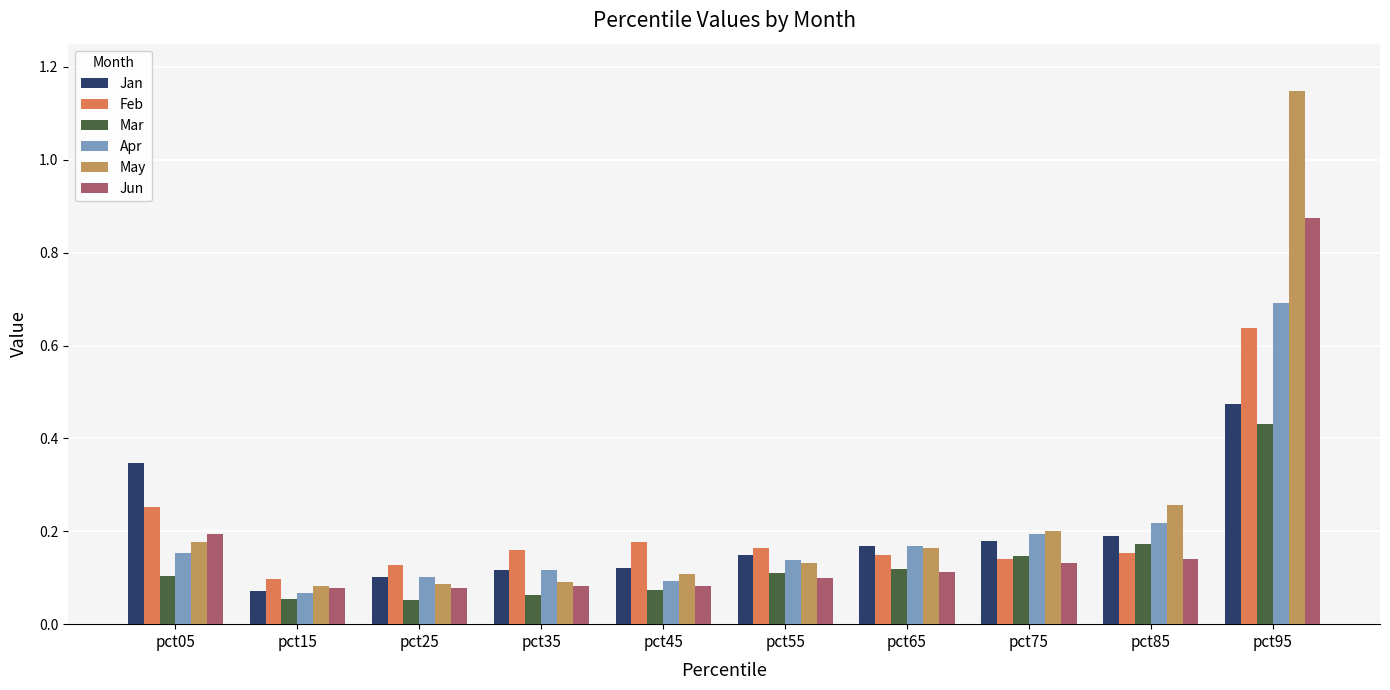

At which label does Mar reach its peak?

pct95